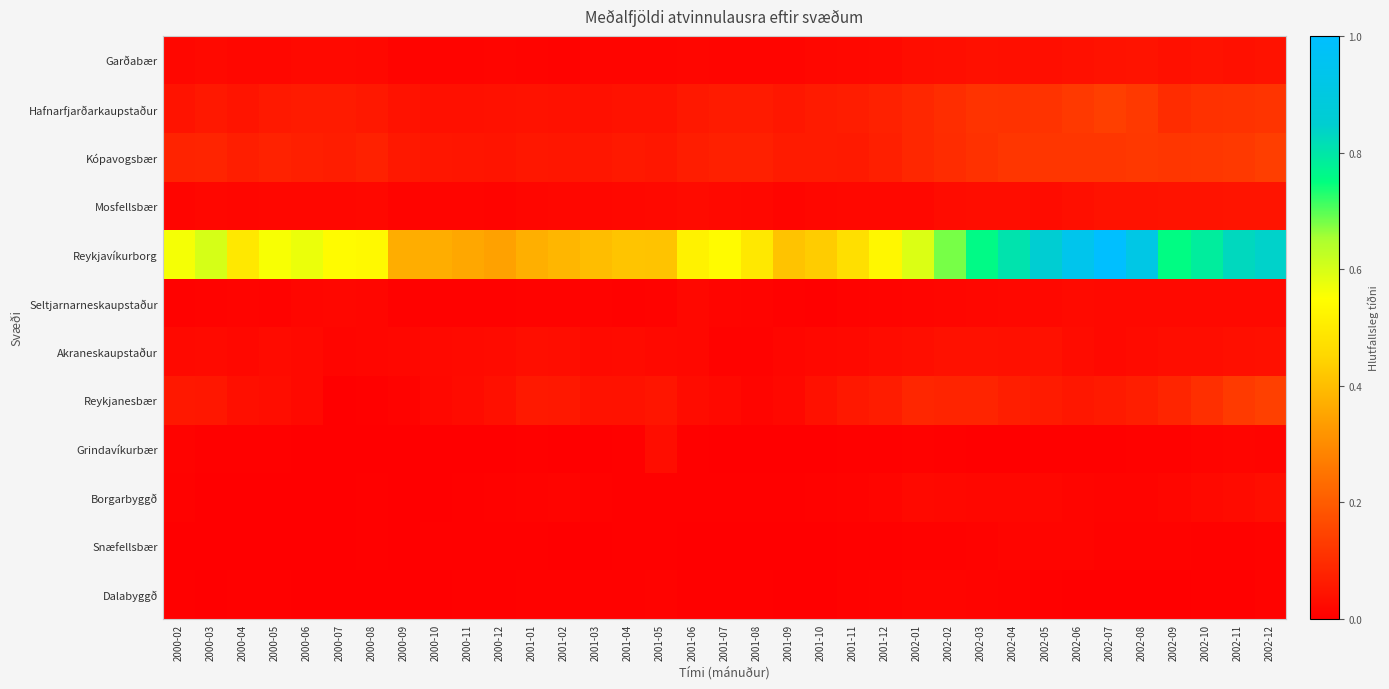

At how many categories does at least one series exceed 0?

35